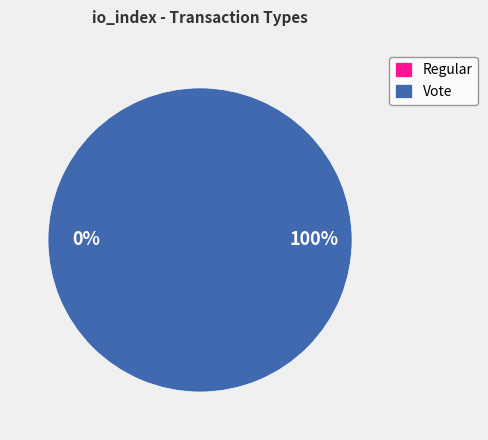

Rank the categories by value from highest to lowest.

Vote, Regular